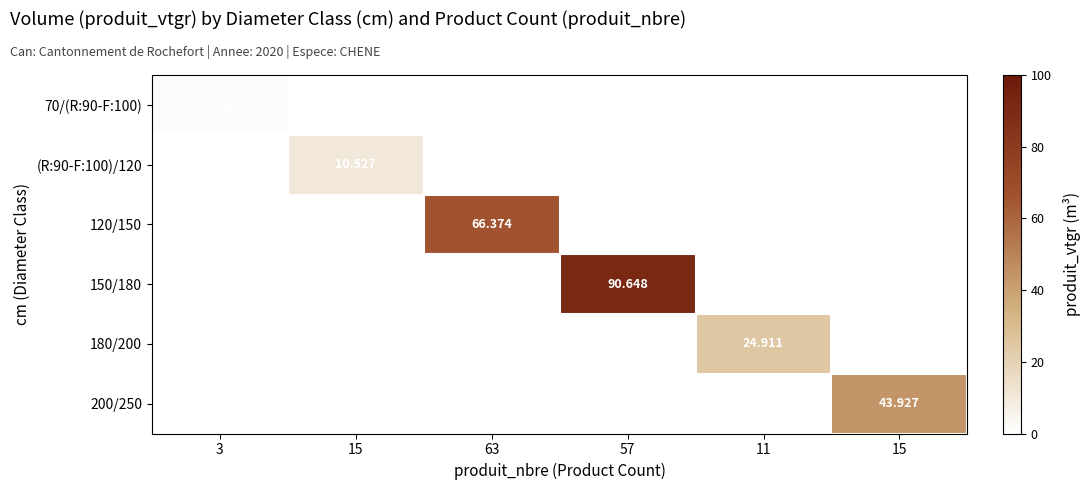

What is the difference between the highest and lowest values at 63?

66.4